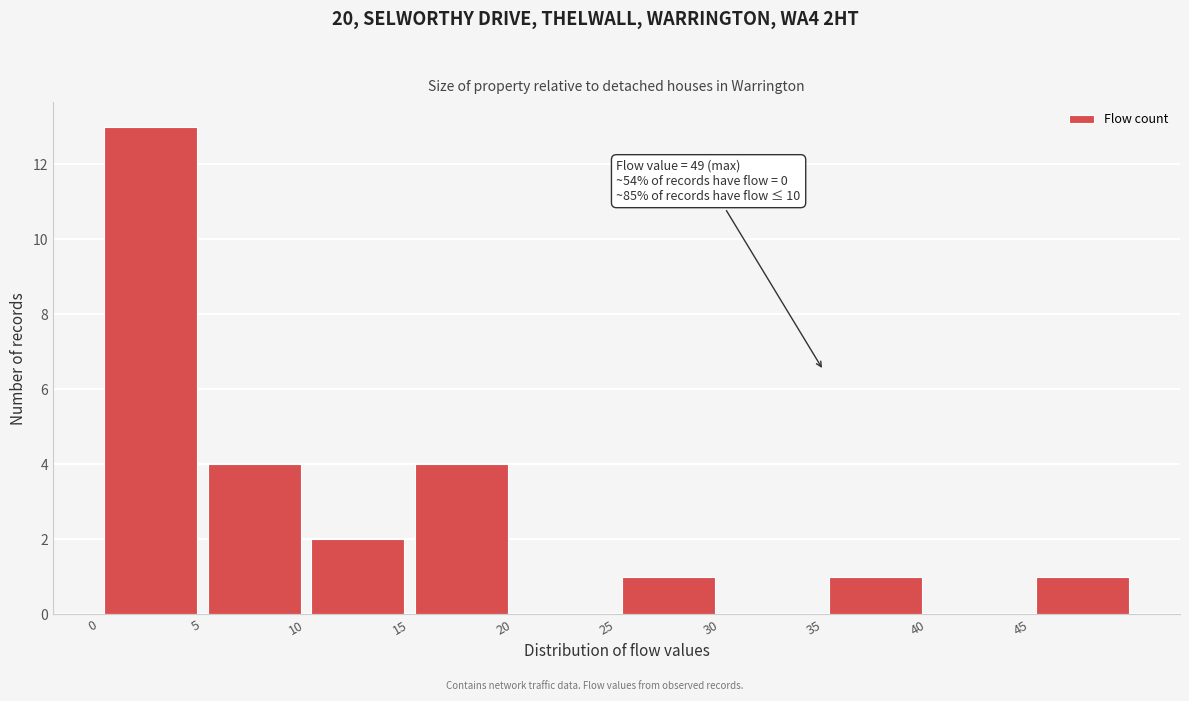

Which range on the x-axis has the tallest bar?

0 to 5